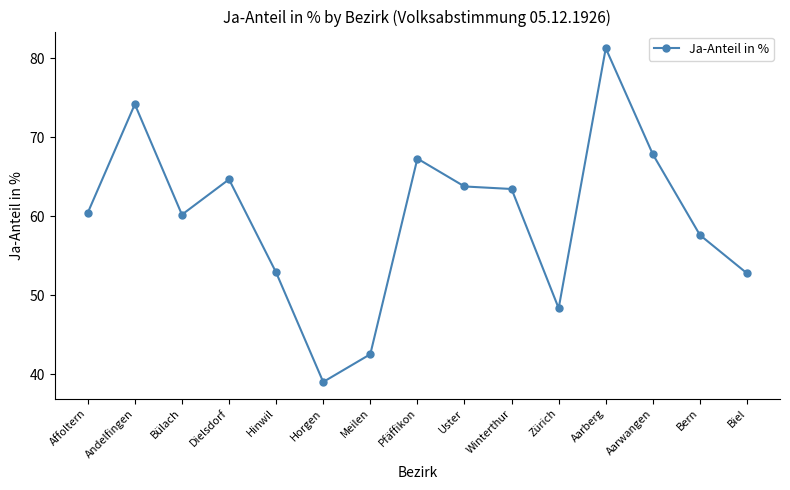

How many values exceed 60?

9